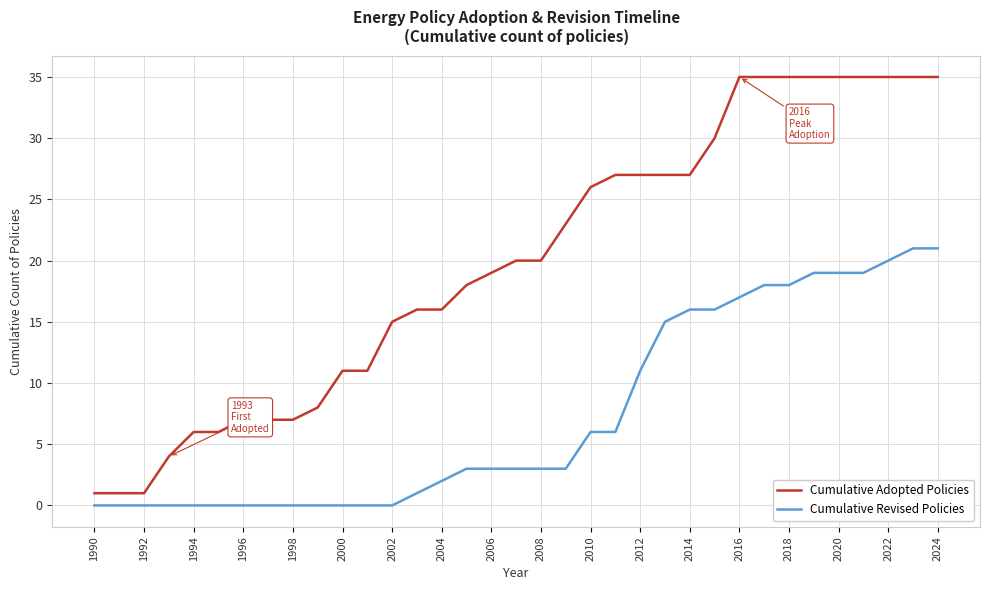

Which series has the largest total across all categories?

Cumulative Adopted Policies